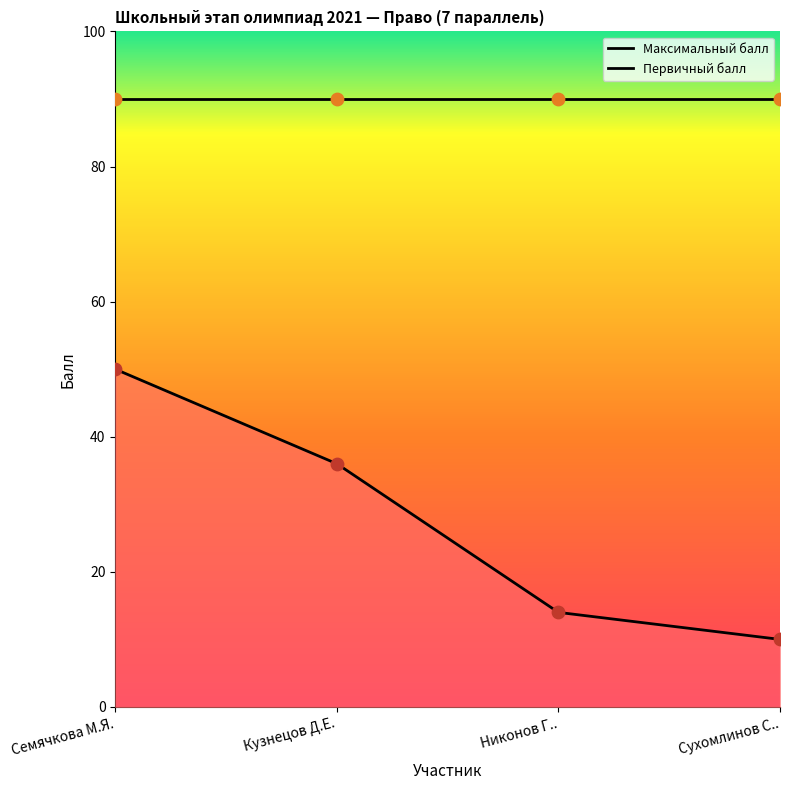

What is the ratio of the value at Семячкова М.Я. to the value at Кузнецов Д.Е.?

1.4